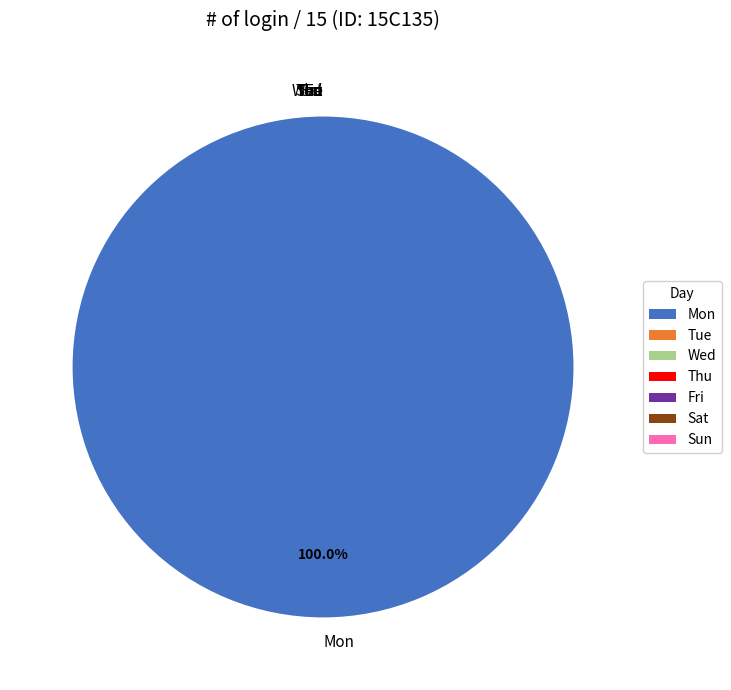

Rank the categories by value from lowest to highest.

Tue, Wed, Thu, Fri, Sat, Sun, Mon